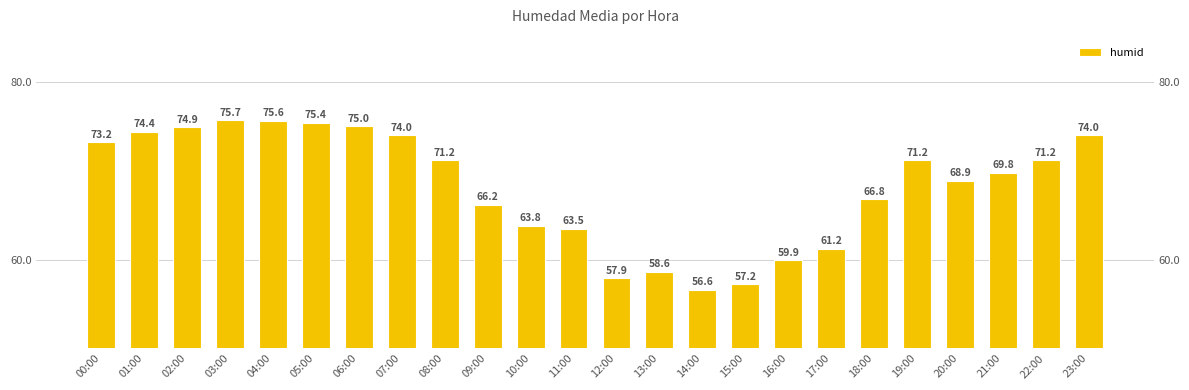

Read the value at 09:00.

66.2